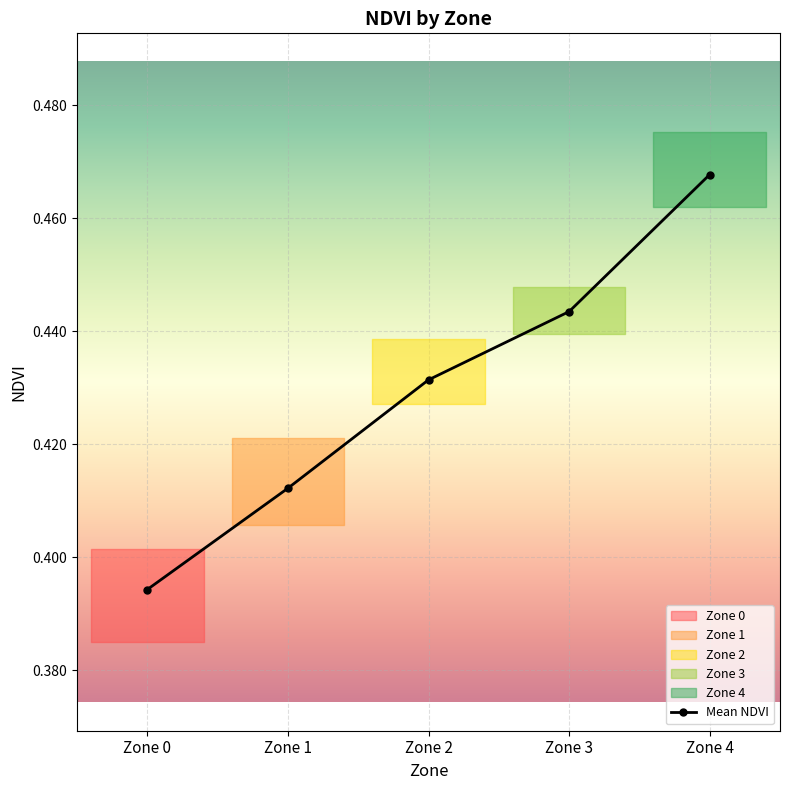

Reading left to right, extract all data points from this chart.

0.4	0.4	0.4	0.4	0.5